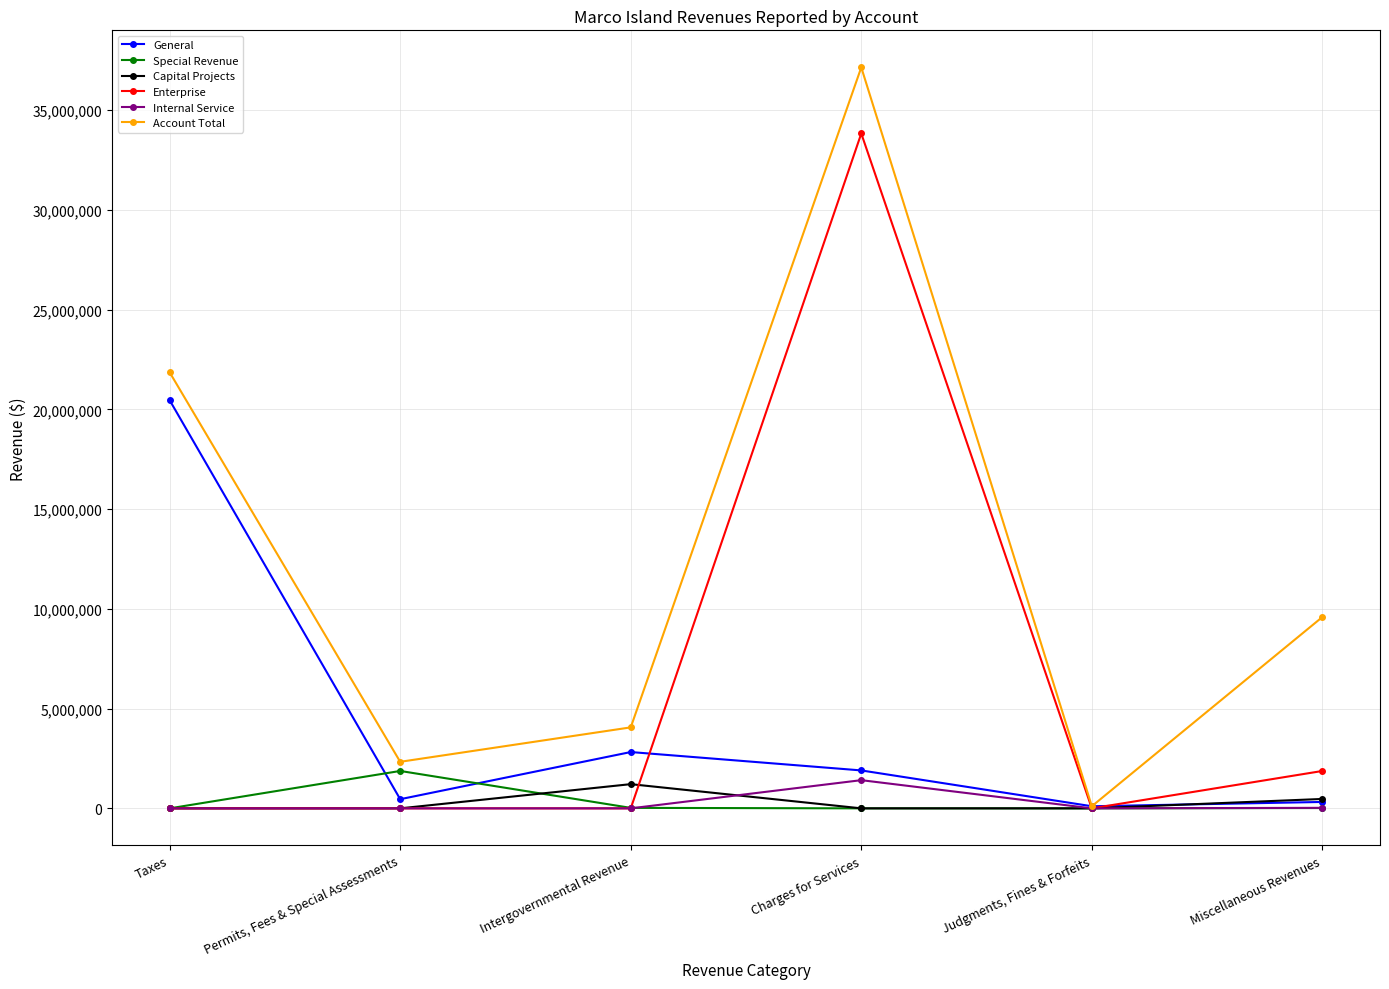

What is the difference between the highest and lowest values at Taxes?

21859392